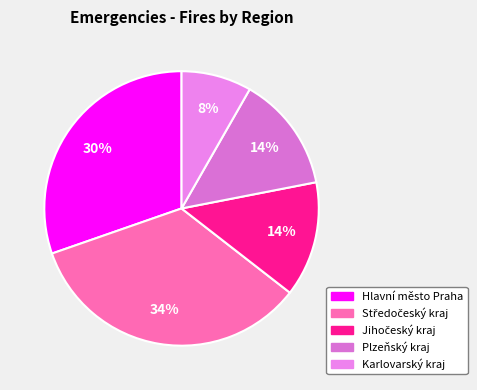

To the nearest percent, what is the difference between the Středočeský kraj and Karlovarský kraj slice percentages?

26%